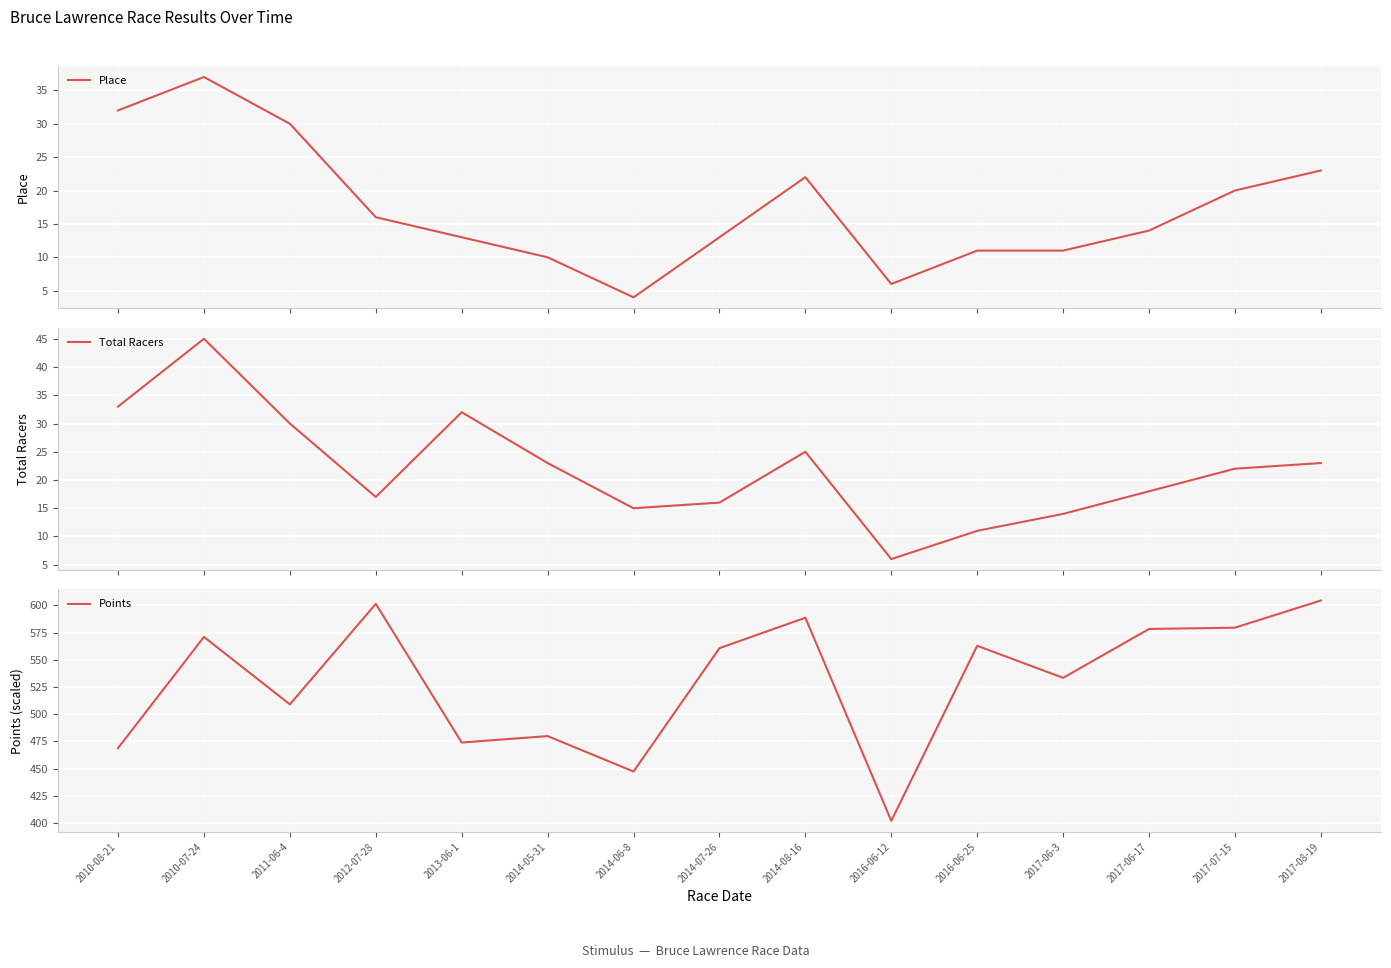

Where is the first local maximum for Total Racers?

2010-07-24